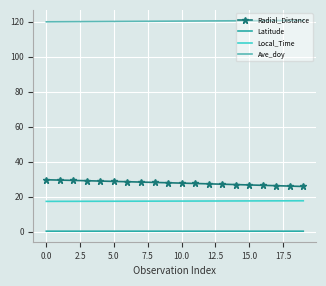

True or false: Local_Time and Radial_Distance cross at least once.

False